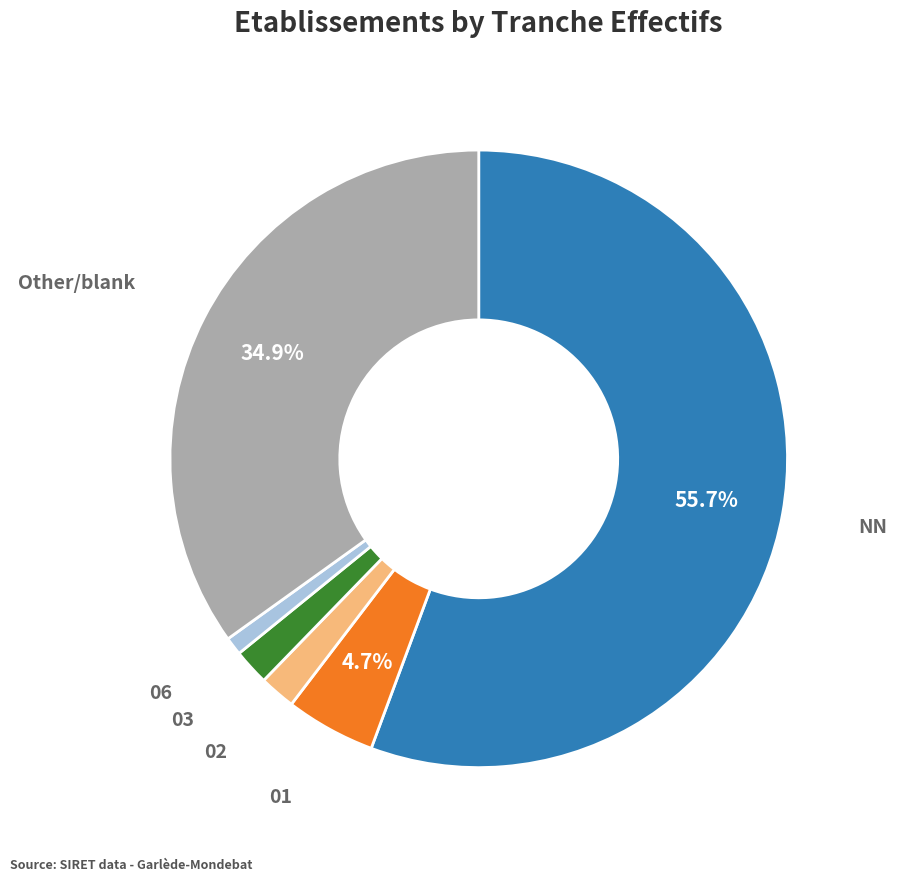

What percentage is NOT represented by 01?

95.3%